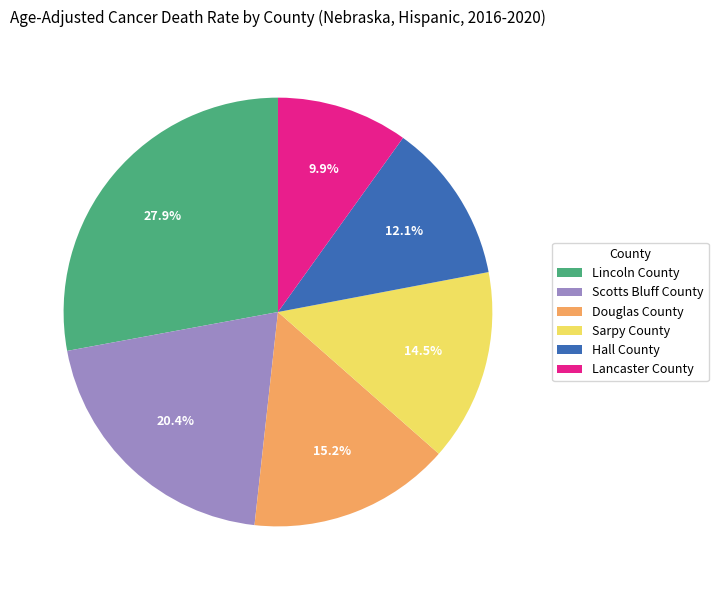

Is the sum of Lincoln County and Hall County greater than half?

No